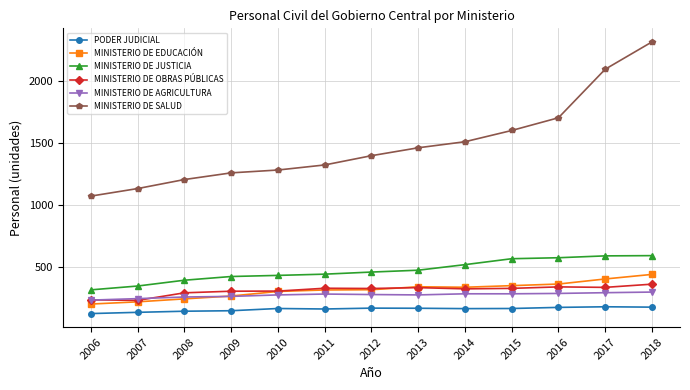

True or false: MINISTERIO DE SALUD and MINISTERIO DE AGRICULTURA intersect in this chart.

False